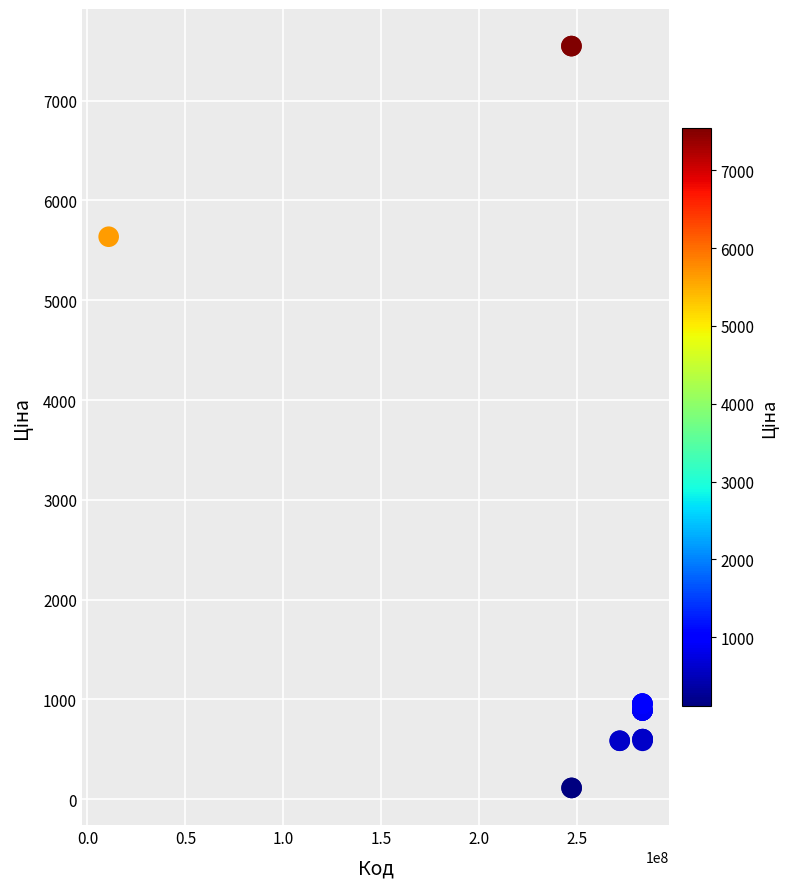

What Y value in the scatter plot is closest to 3829?

5636.0